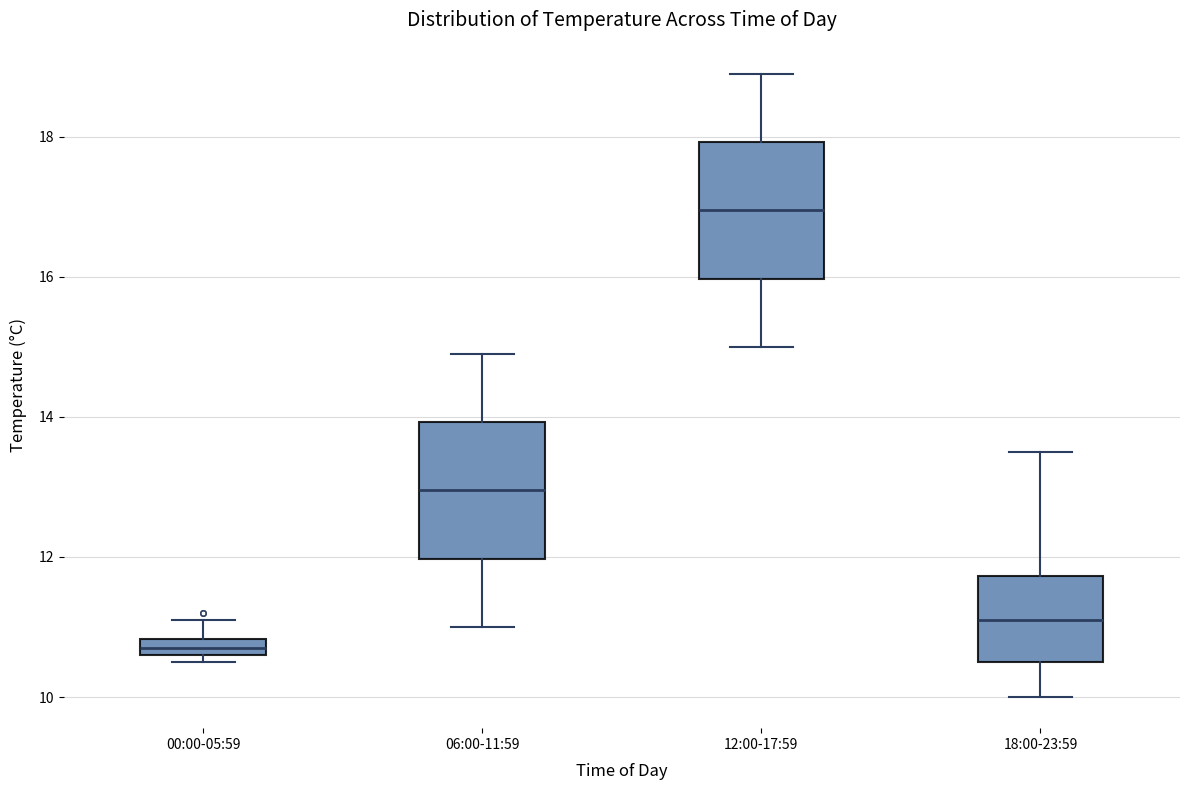

Where is the lower edge of the box for 06:00-11:59 on the y-axis? The values are not printed on the chart, so give them approximately, as read against the axis.

12.0